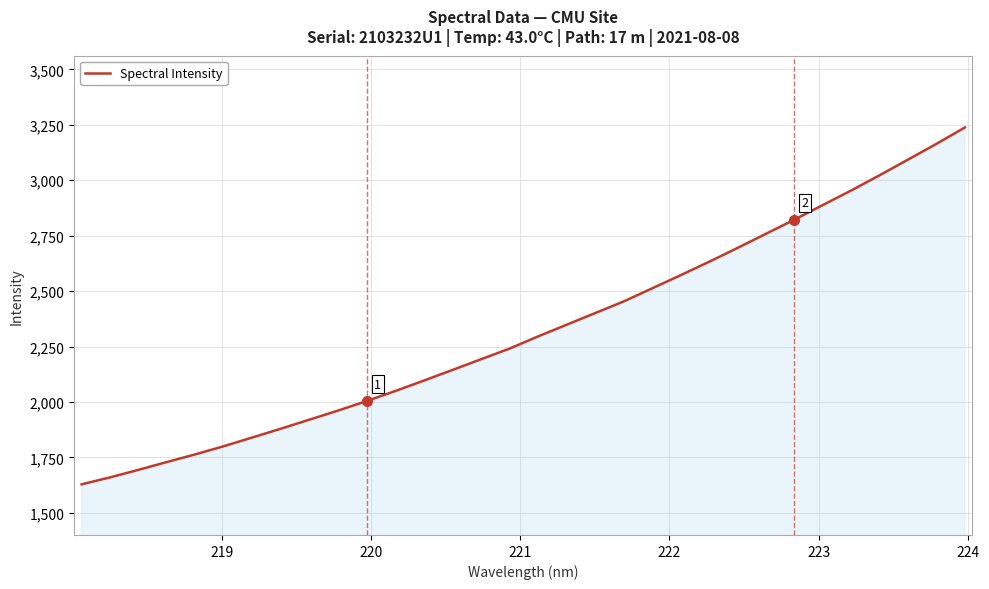

What is the average value?

2326.4